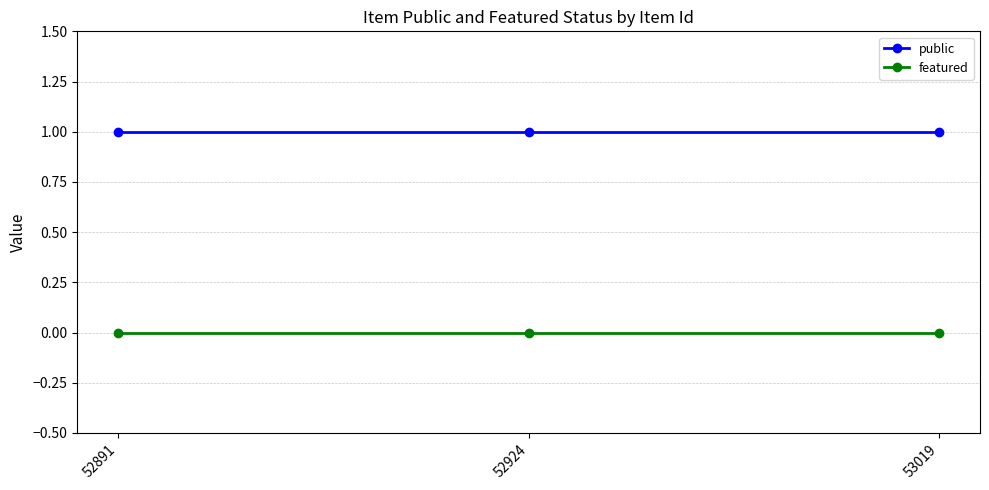

The featured series shows 0 at 52924. True or false?

True